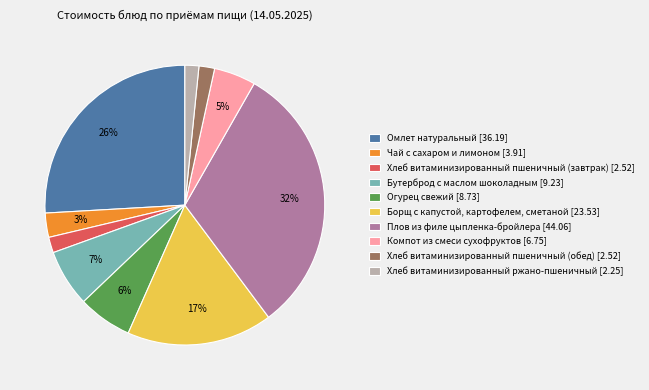

To the nearest percent, what is the combined percentage of Хлеб витаминизированный пшеничный (завтрак) and Огурец свежий?

8%